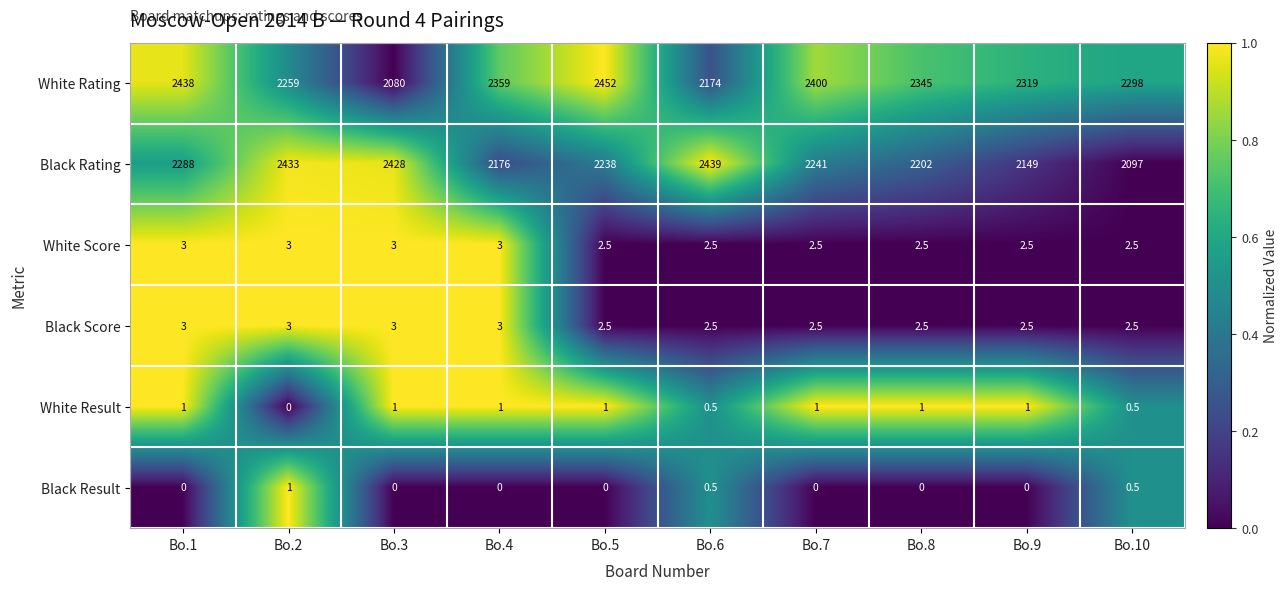

Which series has the largest total across all categories?

White Rating